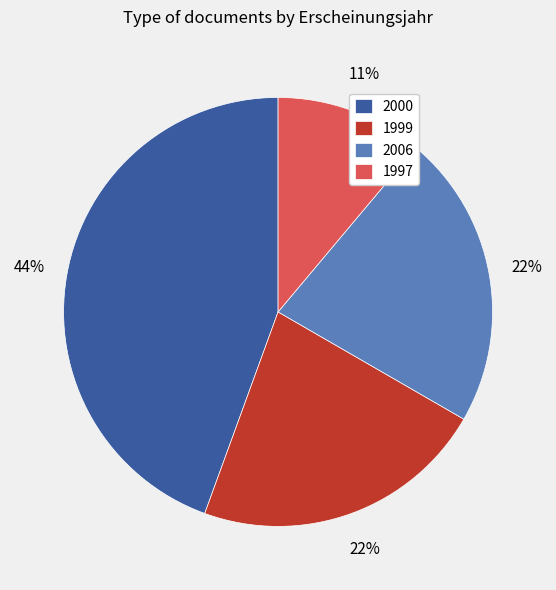

To the nearest percent, what percentage of the pie is 1997?

11%